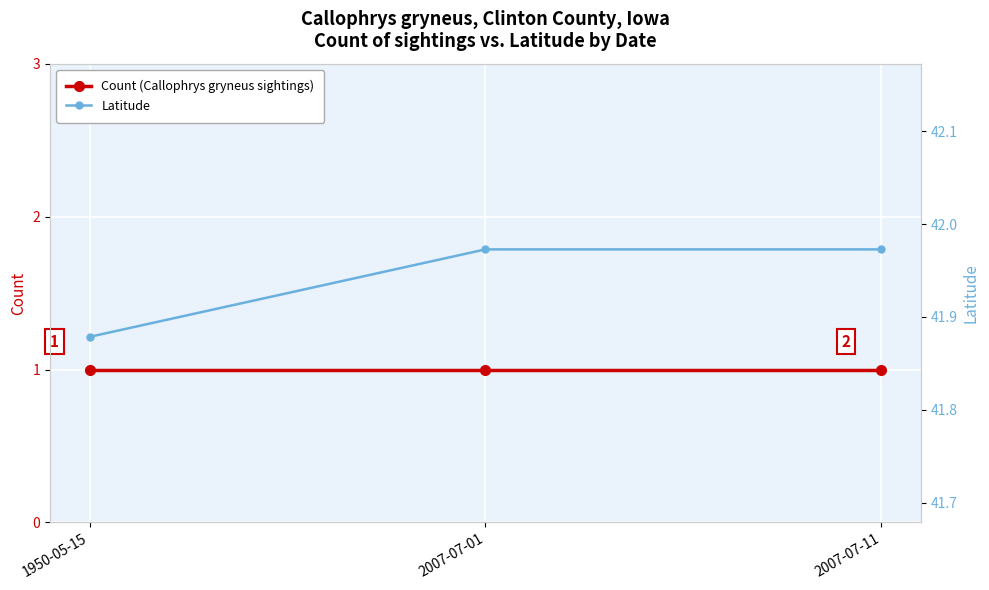

What is the greatest value displayed?

42.0